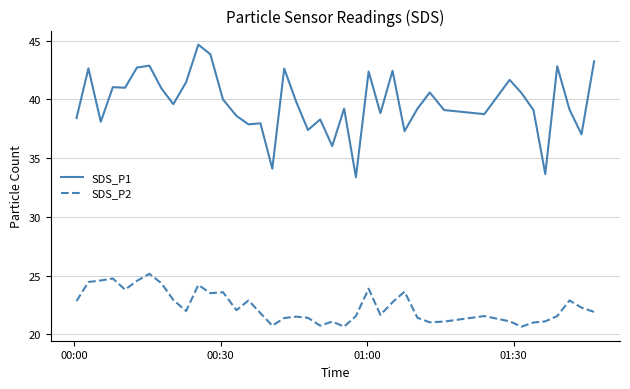

What is the maximum value for SDS_P1?

44.7